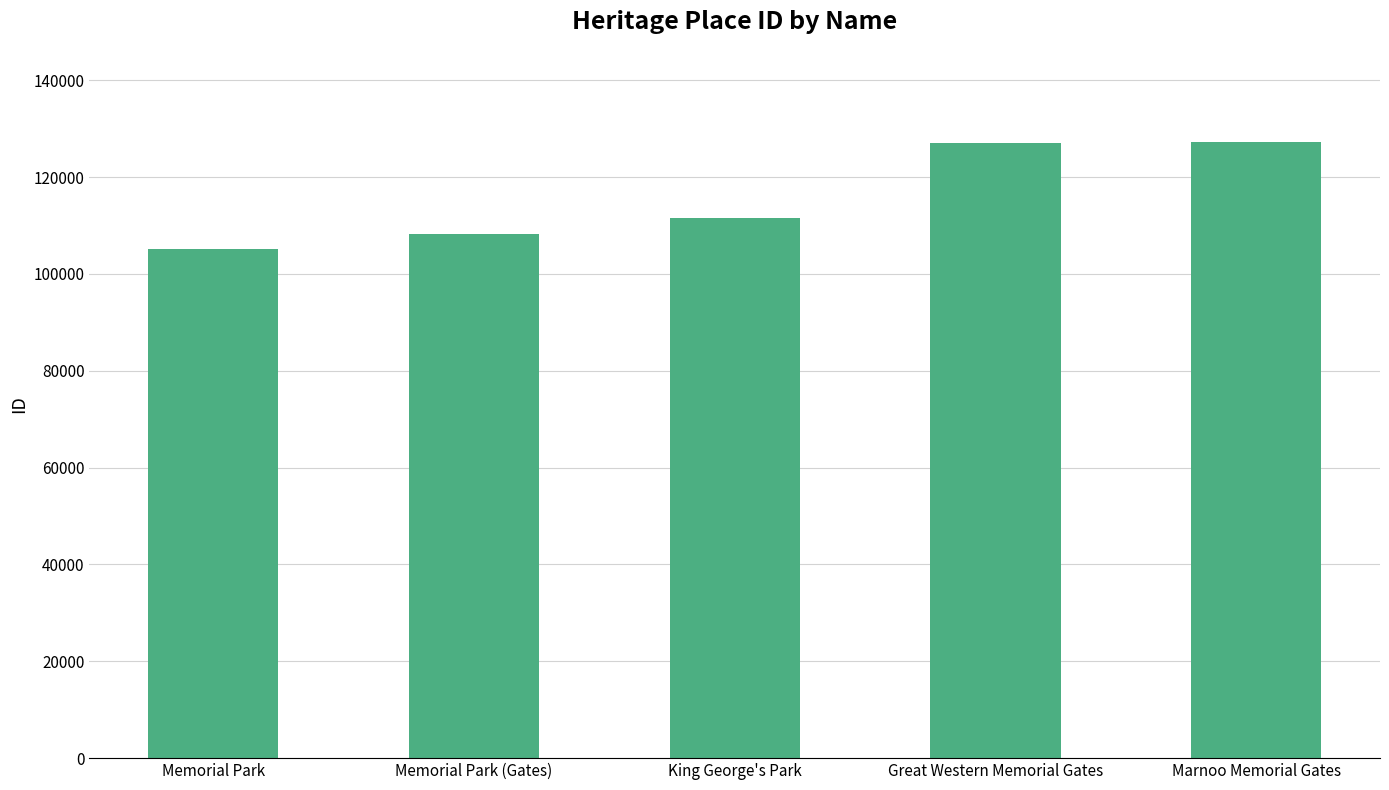

What is the maximum value shown in the chart?

127187